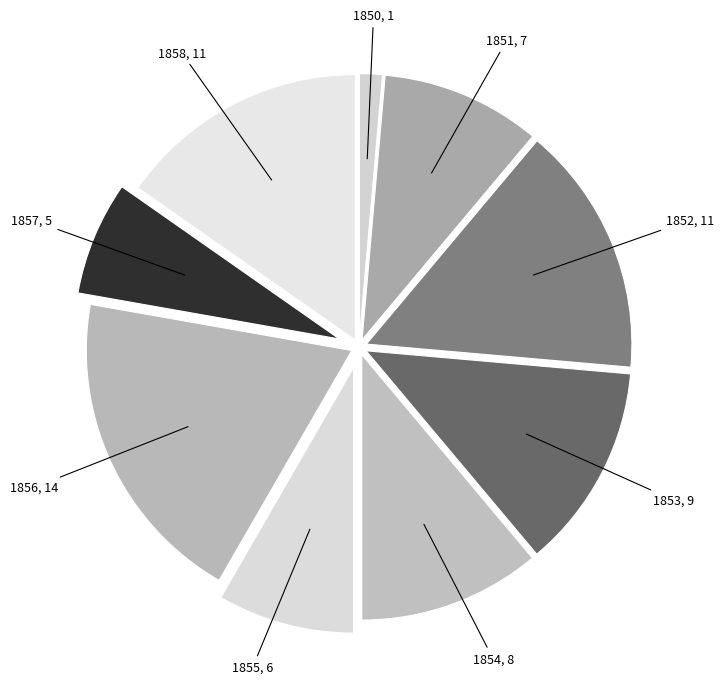

Rank the categories by value from highest to lowest.

1856, 1852, 1858, 1853, 1854, 1851, 1855, 1857, 1850